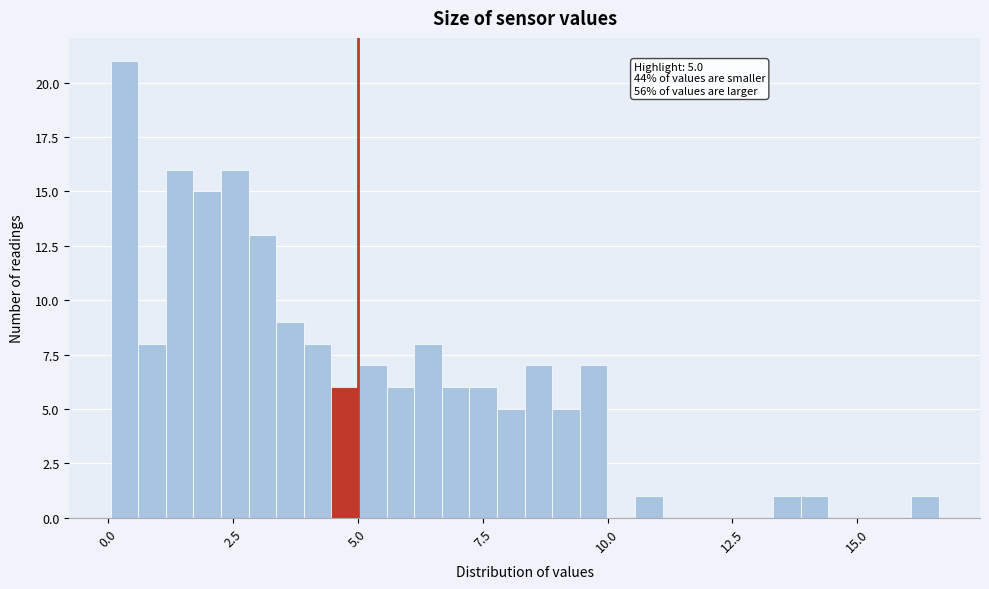

Around what value on the x-axis is the tallest bar? Give the approximate position of its centre, as read against the axis.

0.5